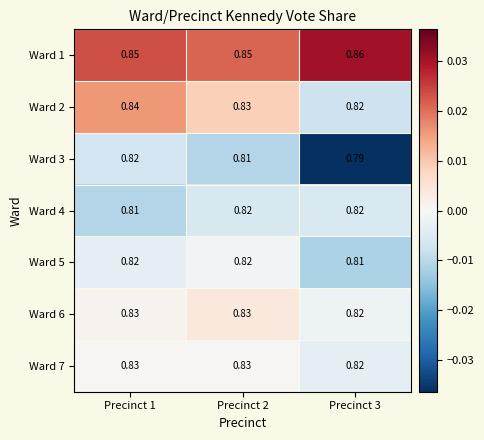

How many distinct data groups are displayed?

7